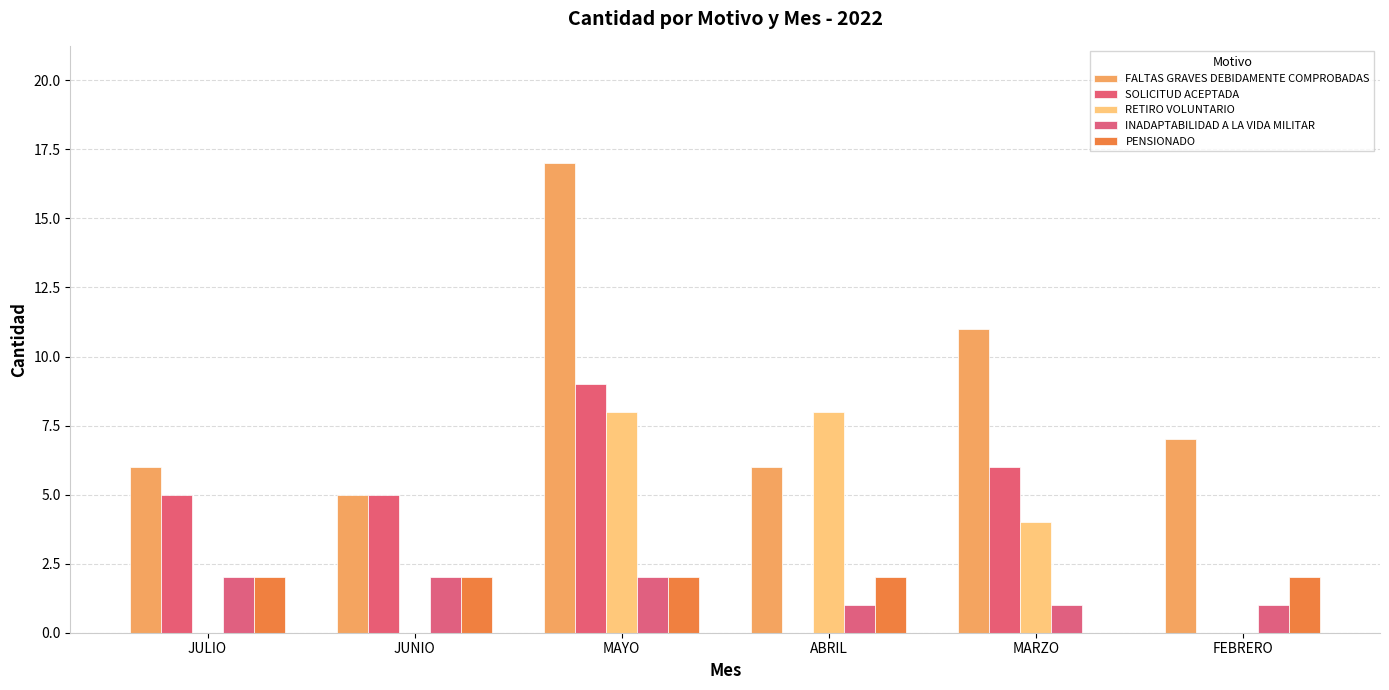

What are all the series names shown in the legend?

FALTAS GRAVES DEBIDAMENTE COMPROBADAS, SOLICITUD ACEPTADA, RETIRO VOLUNTARIO, INADAPTABILIDAD A LA VIDA MILITAR, PENSIONADO